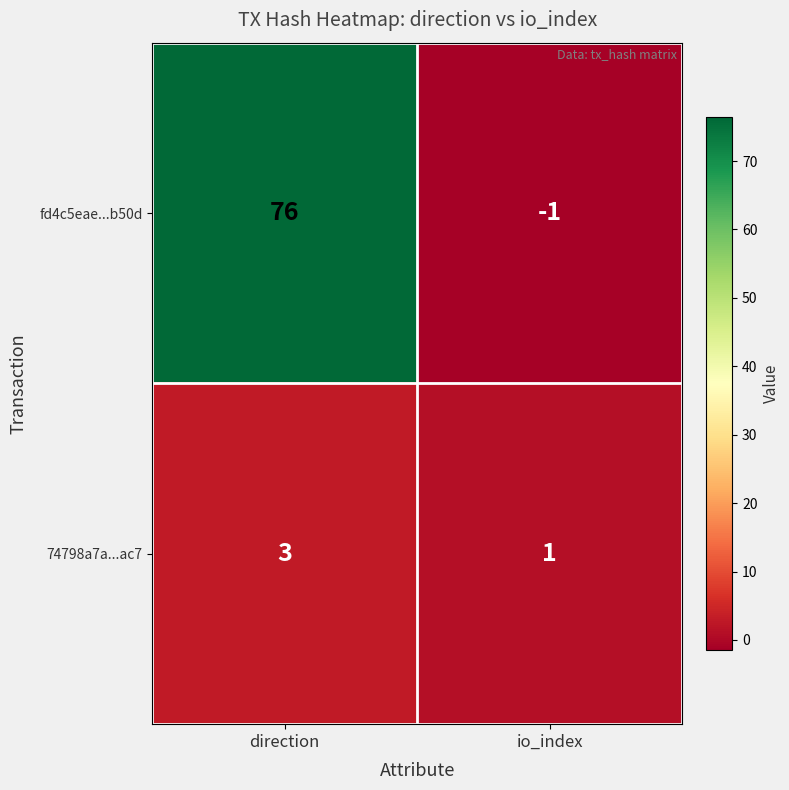

What is the average value of the fd4c5eae...b50d series?

38